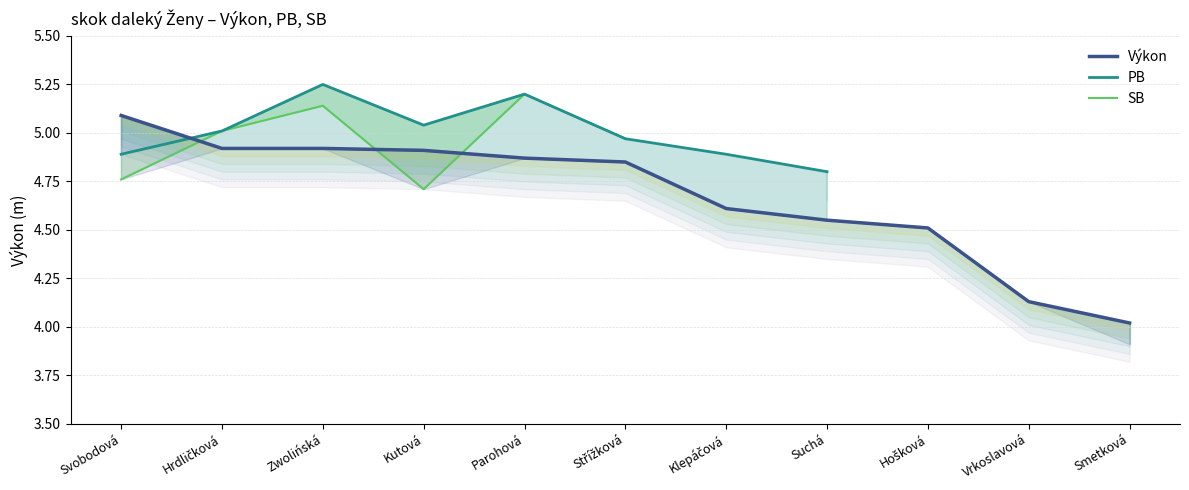

The value of Výkon at Klepáčová is 4.6. True or false?

True